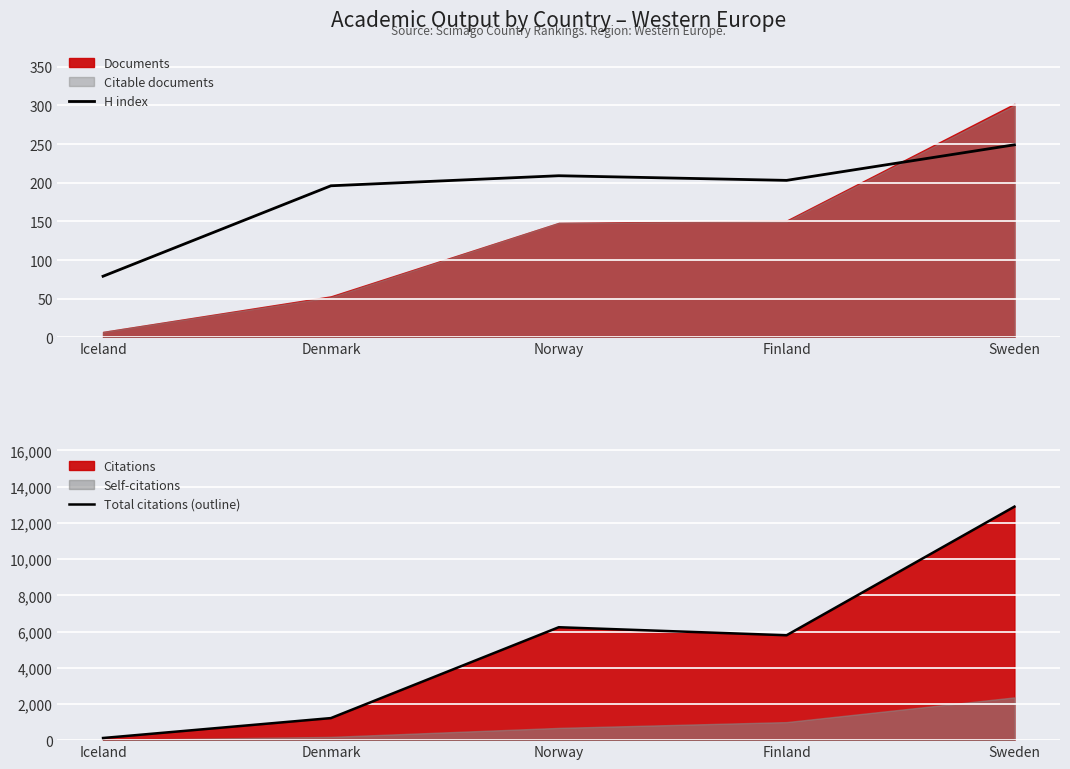

How many lines are shown in the chart?

2